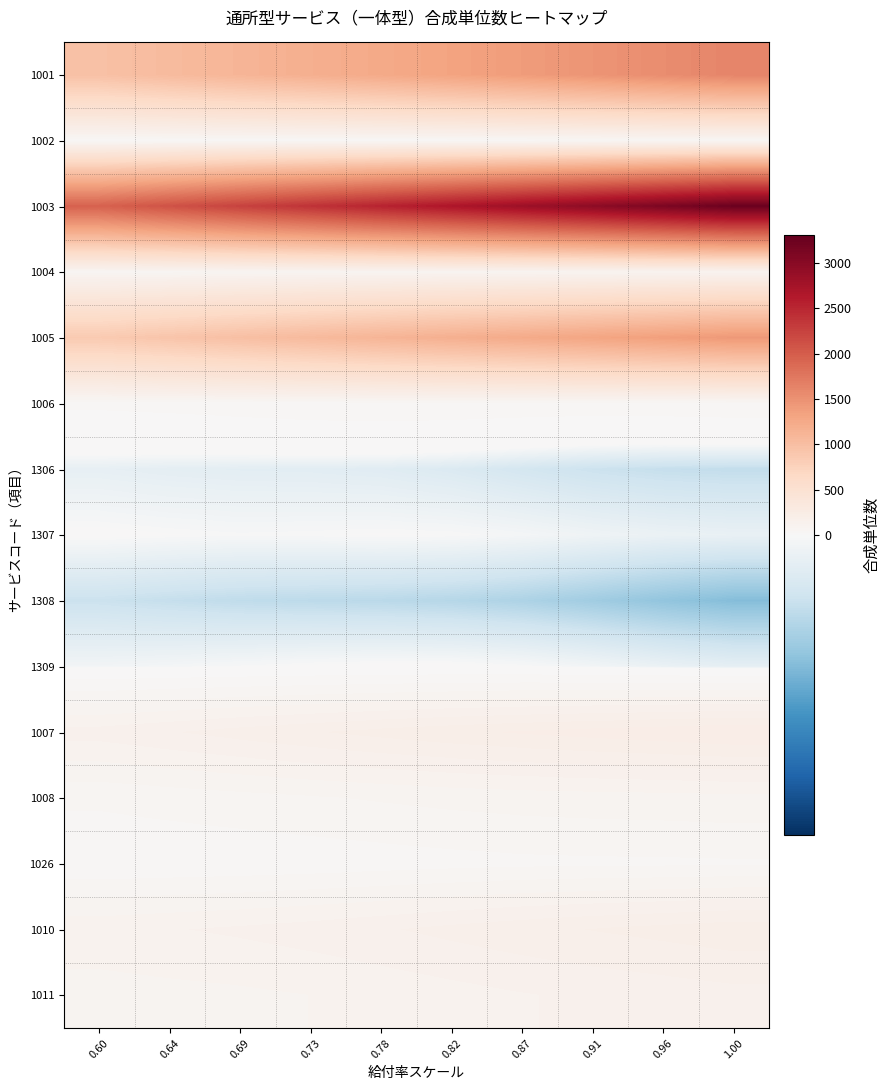

Reading left to right, extract all data points from this chart.

1001: 0.60=971.6	0.64=1045.0	0.69=1116.1	0.73=1183.5	0.78=1250.2	0.82=1320.1	0.87=1394.2	0.91=1470.1	0.96=1544.7	1.00=1617.3
1002: 0.60=31.0	0.64=34.6	0.69=36.8	0.73=36.7	0.78=35.9	0.82=36.6	0.87=39.8	0.91=44.4	0.96=48.2	1.00=50.6
1003: 0.60=1952.3	0.64=2097.9	0.69=2243.7	0.73=2388.9	0.78=2533.1	0.82=2676.5	0.87=2820.1	0.91=2964.7	0.96=3109.4	1.00=3253.6
1004: 0.60=61.5	0.64=66.8	0.69=73.4	0.73=80.4	0.78=85.9	0.82=88.7	0.87=90.5	0.91=93.1	0.96=96.9	1.00=101.0
1005: 0.60=861.1	0.64=925.5	0.69=991.1	0.73=1057.2	0.78=1121.3	0.82=1182.5	0.87=1242.4	0.91=1303.3	0.96=1365.9	1.00=1429.4
1006: 0.60=29.7	0.64=32.1	0.69=35.2	0.73=38.4	0.78=40.1	0.82=39.5	0.87=37.7	0.91=36.8	0.96=37.7	1.00=39.8
1306: 0.60=-8.4	0.64=-9.6	0.69=-10.4	0.73=-10.7	0.78=-11.7	0.82=-14.2	0.87=-17.9	0.91=-21.3	0.96=-23.3	1.00=-24.3
1307: 0.60=1.2	0.64=0.2	0.69=-0.5	0.73=-0.2	0.78=0.3	0.82=-0.0	0.87=-1.8	0.91=-4.1	0.96=-6.1	1.00=-7.1
1308: 0.60=-21.5	0.64=-23.5	0.69=-25.2	0.73=-26.2	0.78=-27.0	0.82=-28.4	0.87=-31.1	0.91=-35.1	0.96=-39.6	1.00=-43.1
1309: 0.60=-2.8	0.64=-1.8	0.69=-0.5	0.73=0.7	0.78=1.4	0.82=1.3	0.87=-0.0	0.91=-2.9	0.96=-6.5	1.00=-9.1
1007: 0.60=140.4	0.64=152.9	0.69=165.9	0.73=178.4	0.78=189.9	0.82=200.5	0.87=209.8	0.91=217.7	0.96=224.9	1.00=233.0
1008: 0.60=57.2	0.64=62.8	0.69=68.7	0.73=74.6	0.78=80.3	0.82=85.4	0.87=89.4	0.91=91.7	0.96=93.4	1.00=96.1
1026: 0.60=29.2	0.64=30.7	0.69=32.3	0.73=35.0	0.78=38.6	0.82=42.4	0.87=45.3	0.91=46.6	0.96=47.1	1.00=48.3
1010: 0.60=120.8	0.64=127.2	0.69=133.6	0.73=141.8	0.78=151.8	0.82=162.6	0.87=172.9	0.91=181.7	0.96=189.6	1.00=197.9
1011: 0.60=91.6	0.64=94.9	0.69=98.1	0.73=103.4	0.78=110.6	0.82=119.0	0.87=127.3	0.91=134.2	0.96=140.1	1.00=146.3